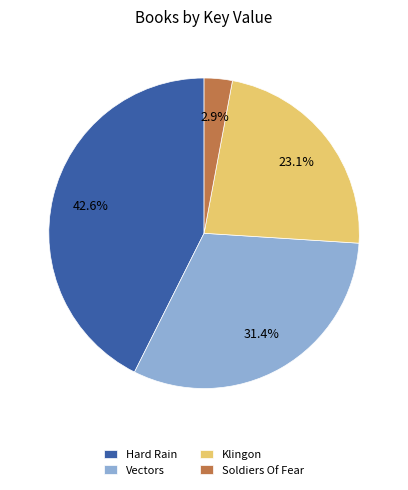

Is there a majority slice in this chart?

No